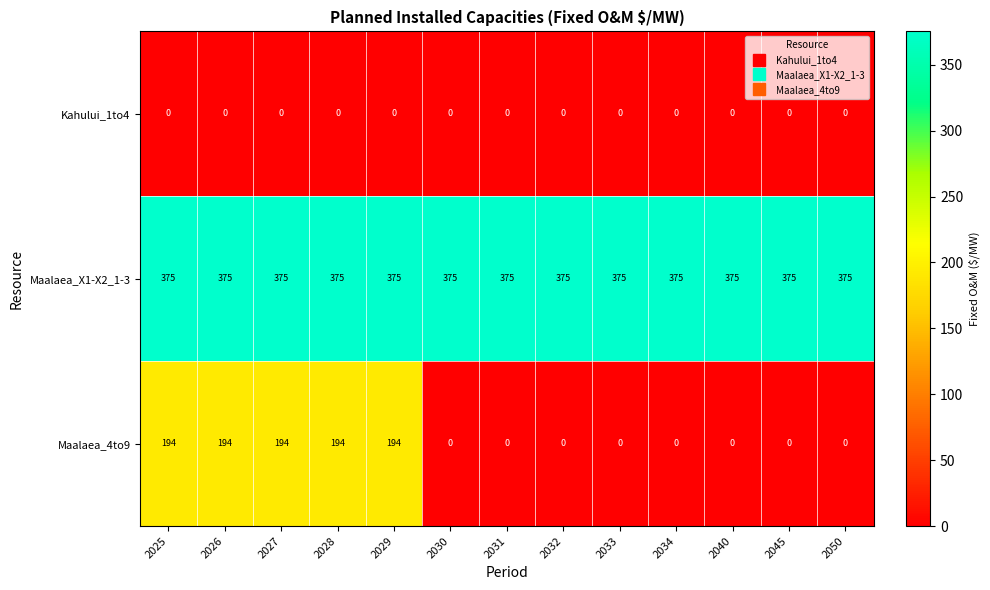

How many Maalaea_4to9 values are between 0 and 194?

13